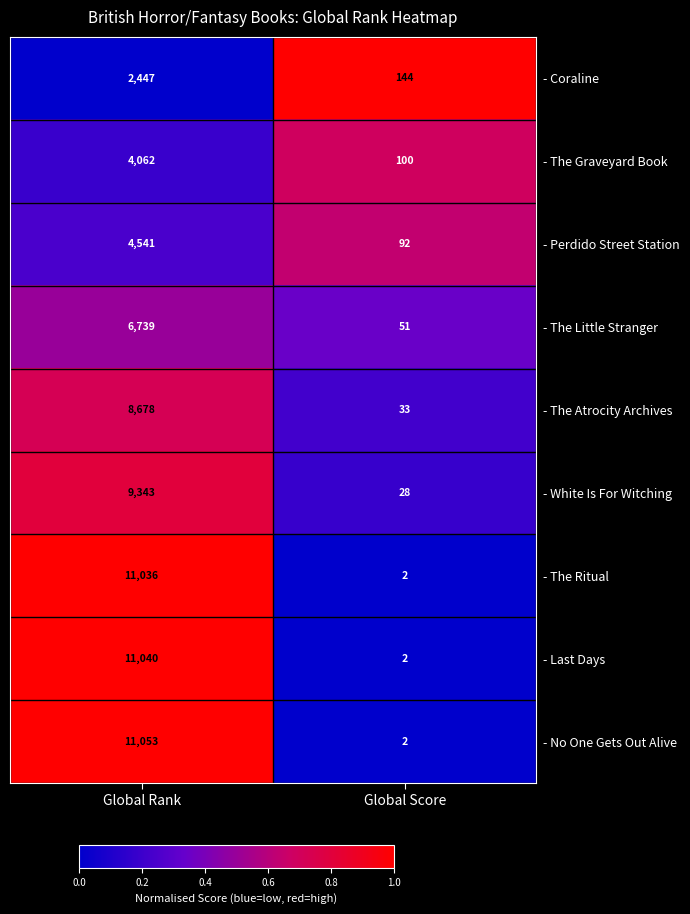

Reading right to left, extract all data points from this chart.

- Coraline: 144	2447
- The Graveyard Book: 100	4062
- Perdido Street Station: 92	4541
- The Little Stranger: 51	6739
- The Atrocity Archives: 33	8678
- White Is For Witching: 28	9343
- The Ritual: 2	11036
- Last Days: 2	11040
- No One Gets Out Alive: 2	11053